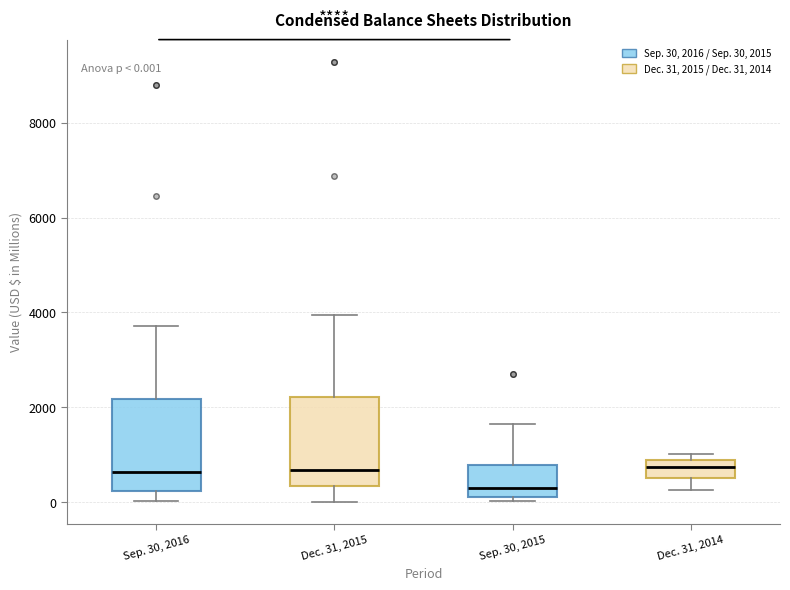

Which box has the lowest median line?

Sep. 30, 2015